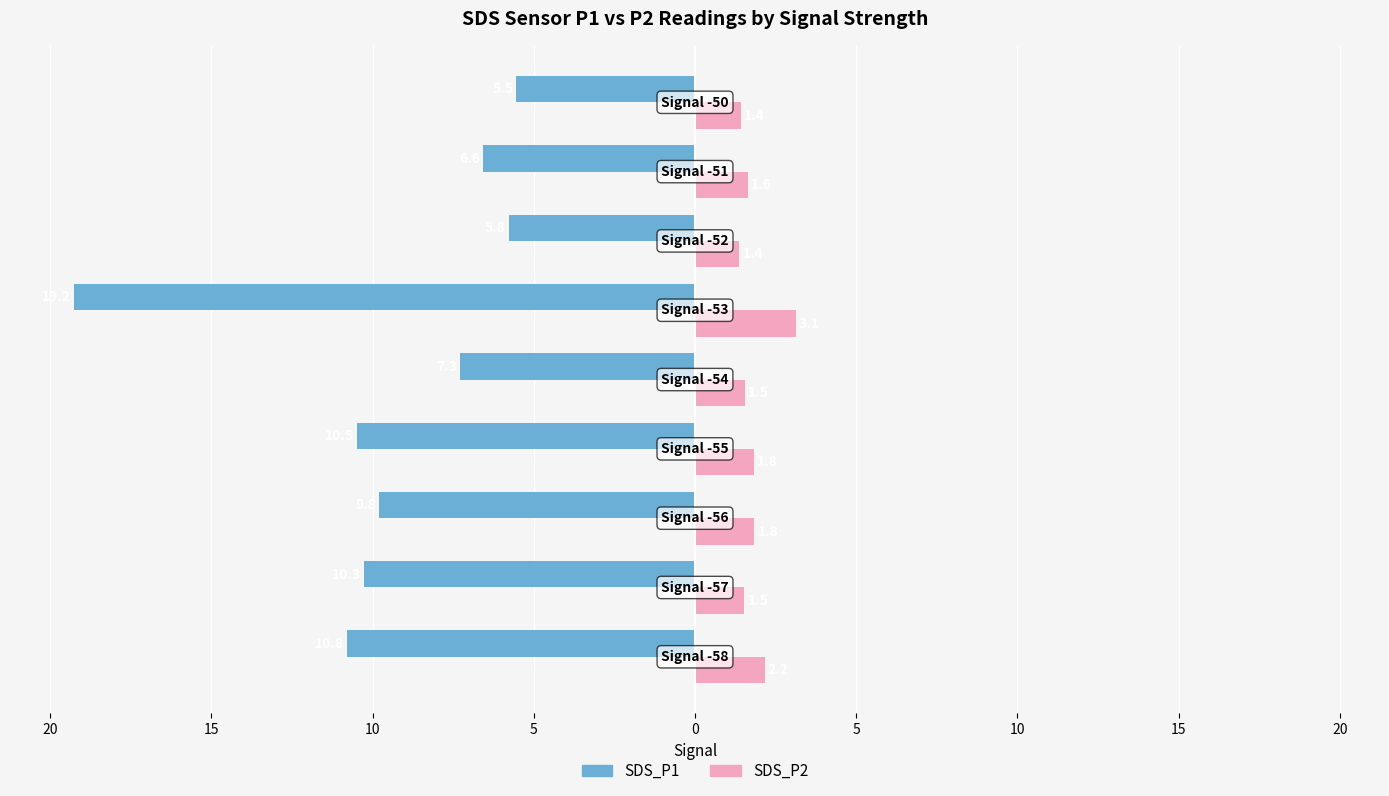

What are all the series names shown in the legend?

SDS_P1, SDS_P2